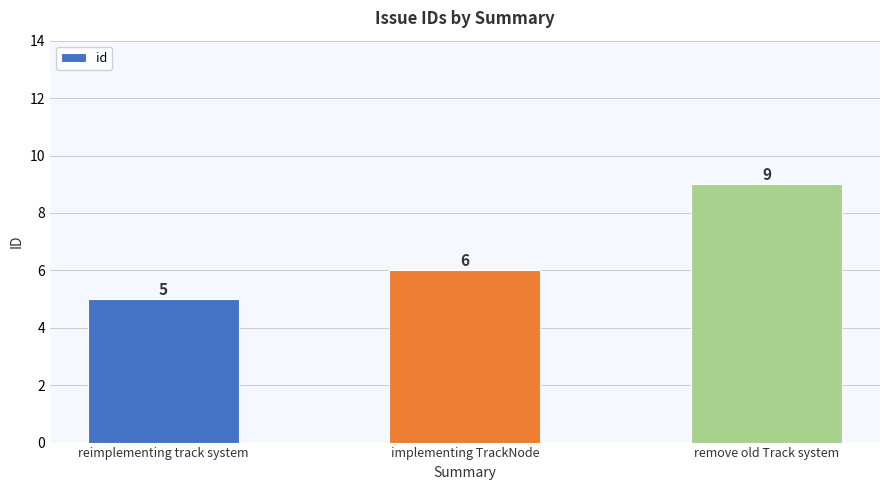

What is the difference between the values at reimplementing track system and remove old Track system?

4